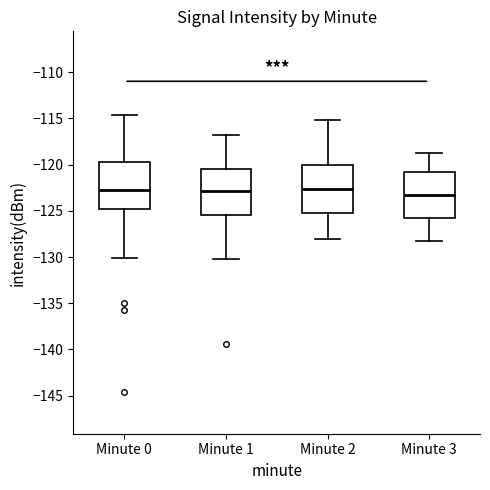

Reading left to right, read every box against the y-axis: the position of its median line, the range the box covers, and the ends of its whiskers. The values are not printed on the chart, so give them approximately, as read against the axis.

Minute 0: median -122.5, box -125.0 to -119.5, whiskers -130.0 to -114.5
Minute 1: median -123.0, box -125.5 to -120.5, whiskers -130.0 to -117.0
Minute 2: median -122.5, box -125.5 to -120.0, whiskers -128.0 to -115.0
Minute 3: median -123.5, box -126.0 to -121.0, whiskers -128.5 to -118.5